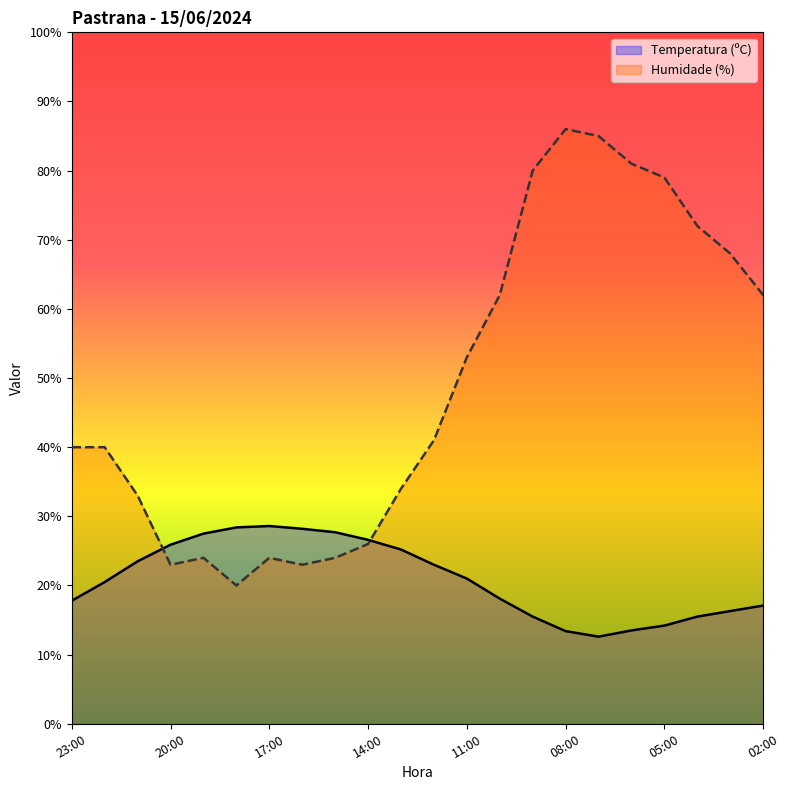

What value does the Humidade (%) series have at 12:00?

41.0